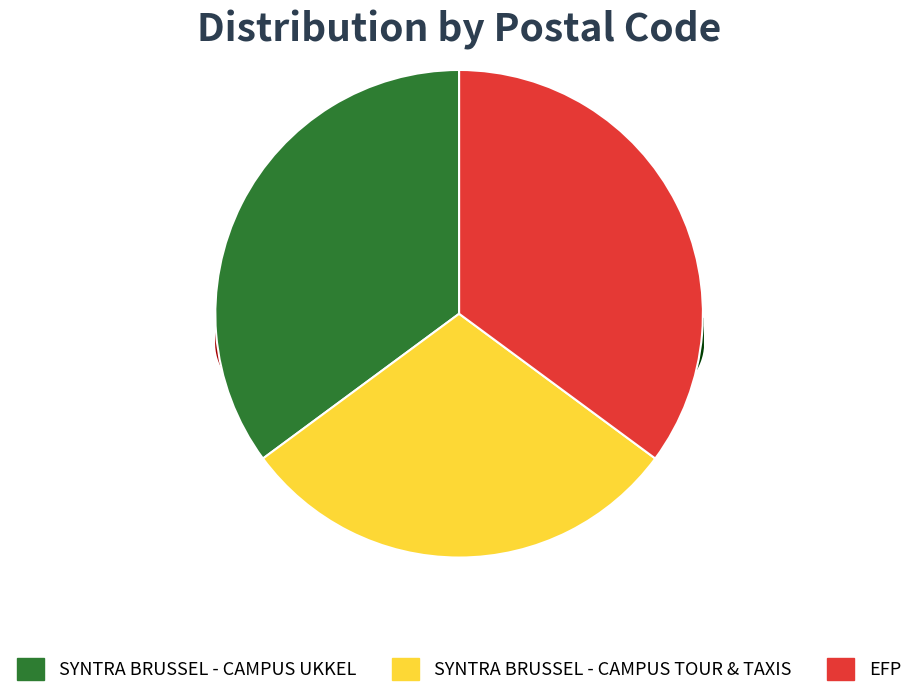

What is the smallest slice in the pie chart?

SYNTRA BRUSSEL - CAMPUS TOUR & TAXIS